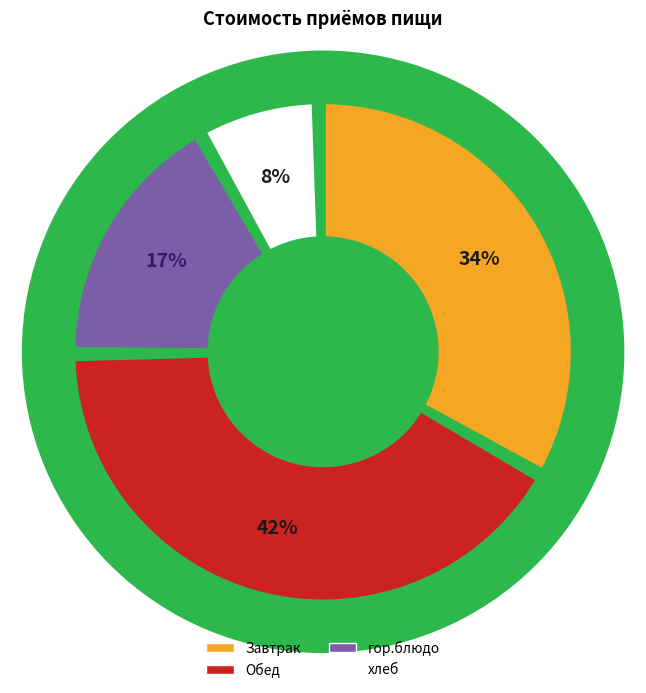

Is it true that Завтрак is 21% of the pie?

False